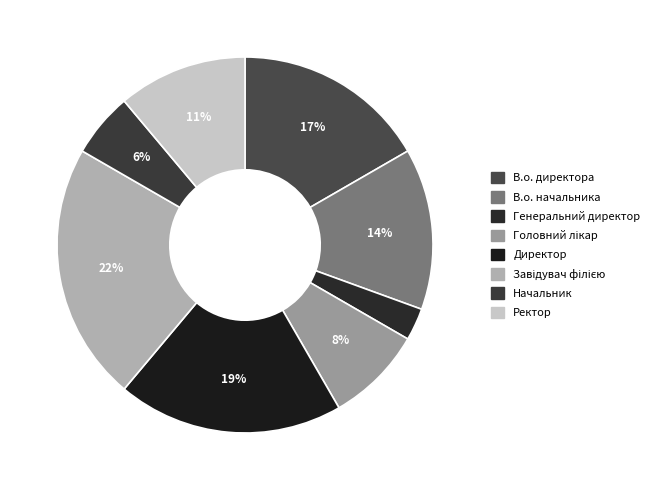

How many segments does this pie chart have?

8